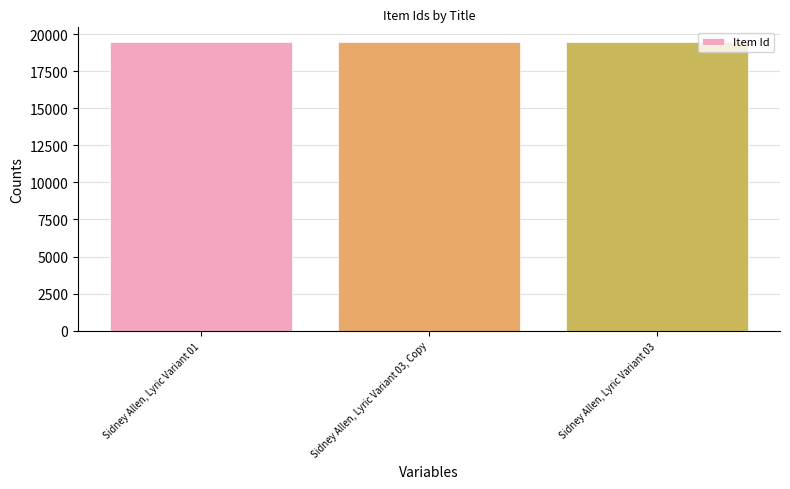

Count the number of categories in the chart.

3